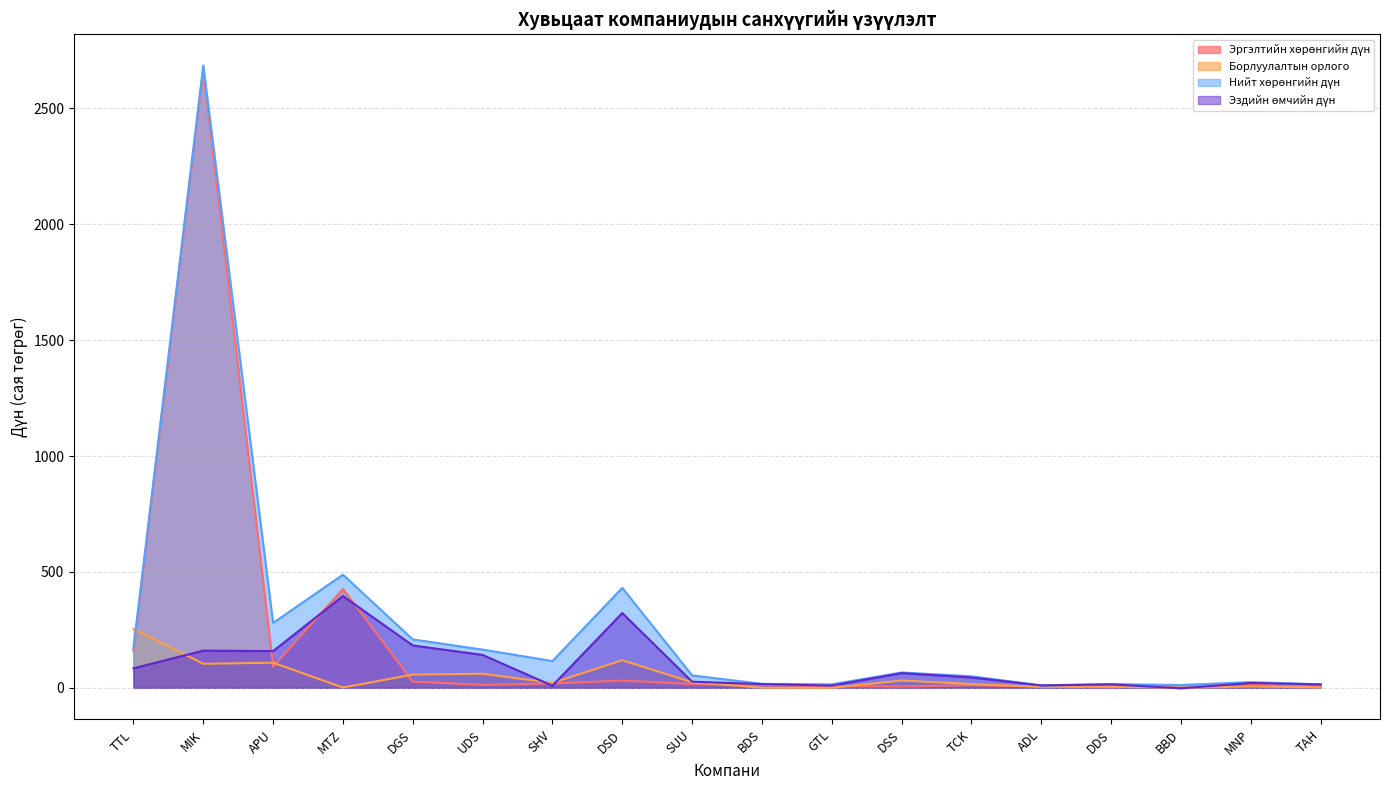

Which series has the largest total across all categories?

Нийт хөрөнгийн дүн